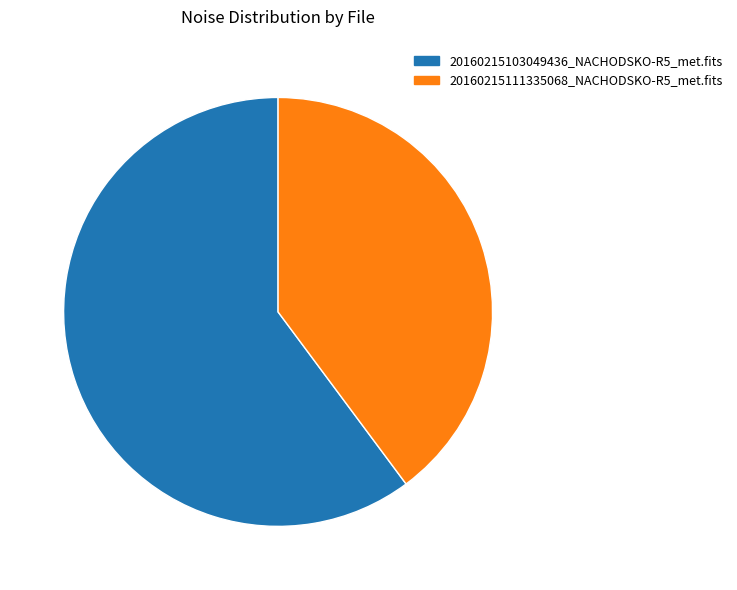

How many segments does this pie chart have?

2